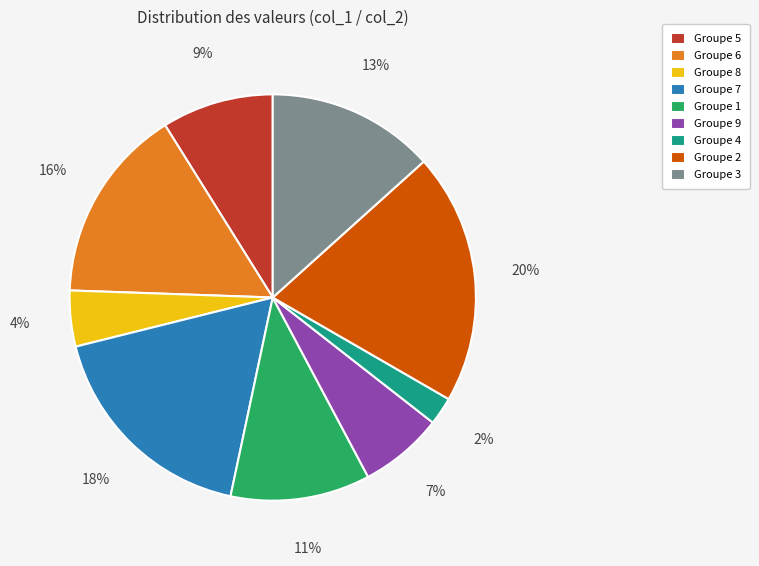

Which has a higher value, Groupe 7 or Groupe 3?

Groupe 7